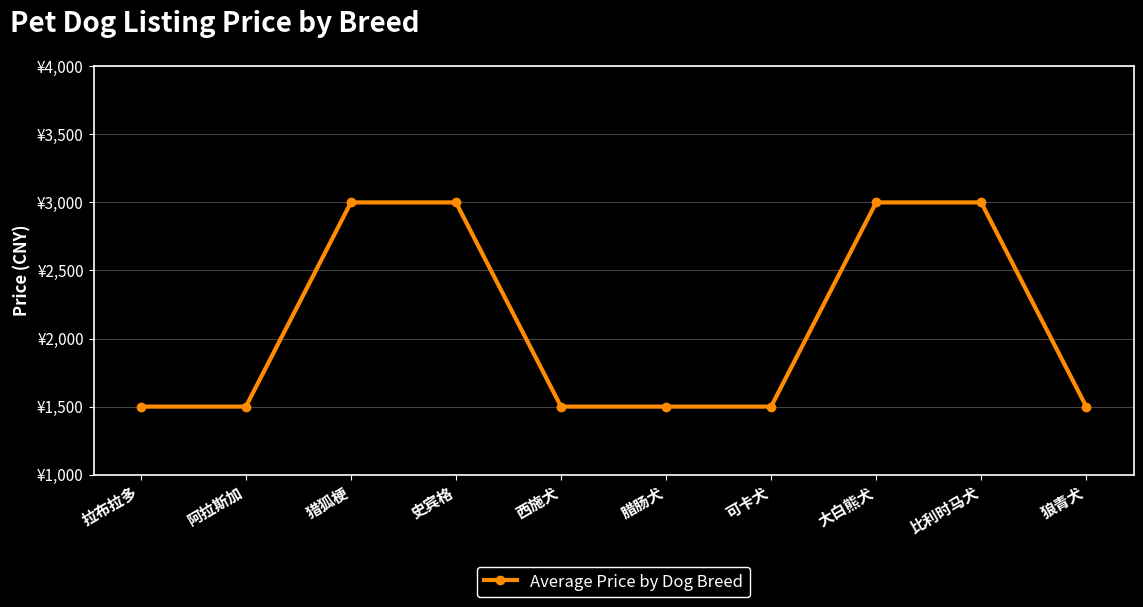

Approximately how many times larger is the value at 史宾格 compared to 比利时马犬?

1.0